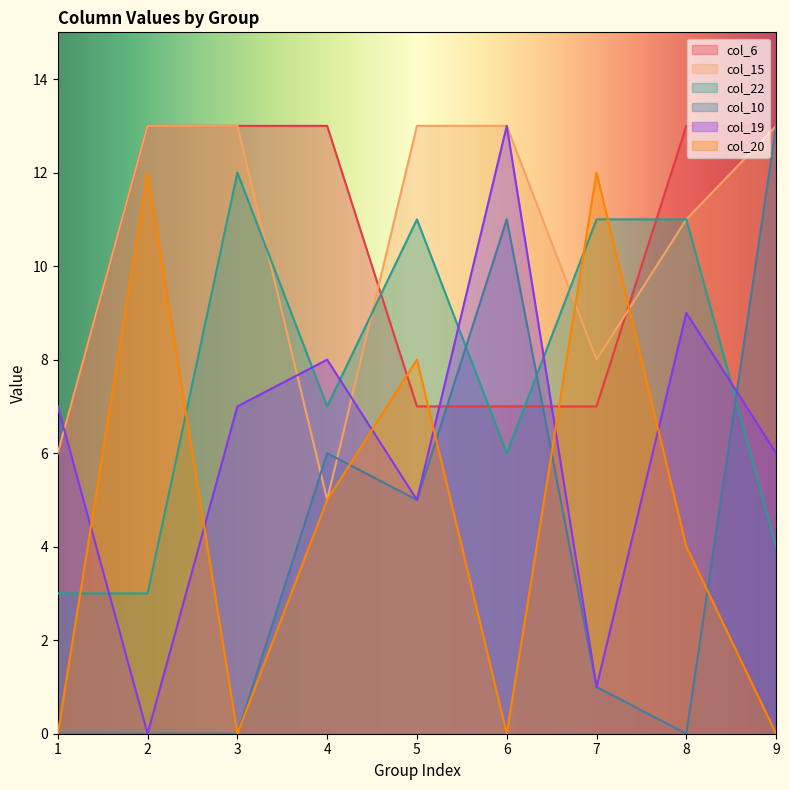

True or false: col_15 has more than 0 interior local peaks.

False